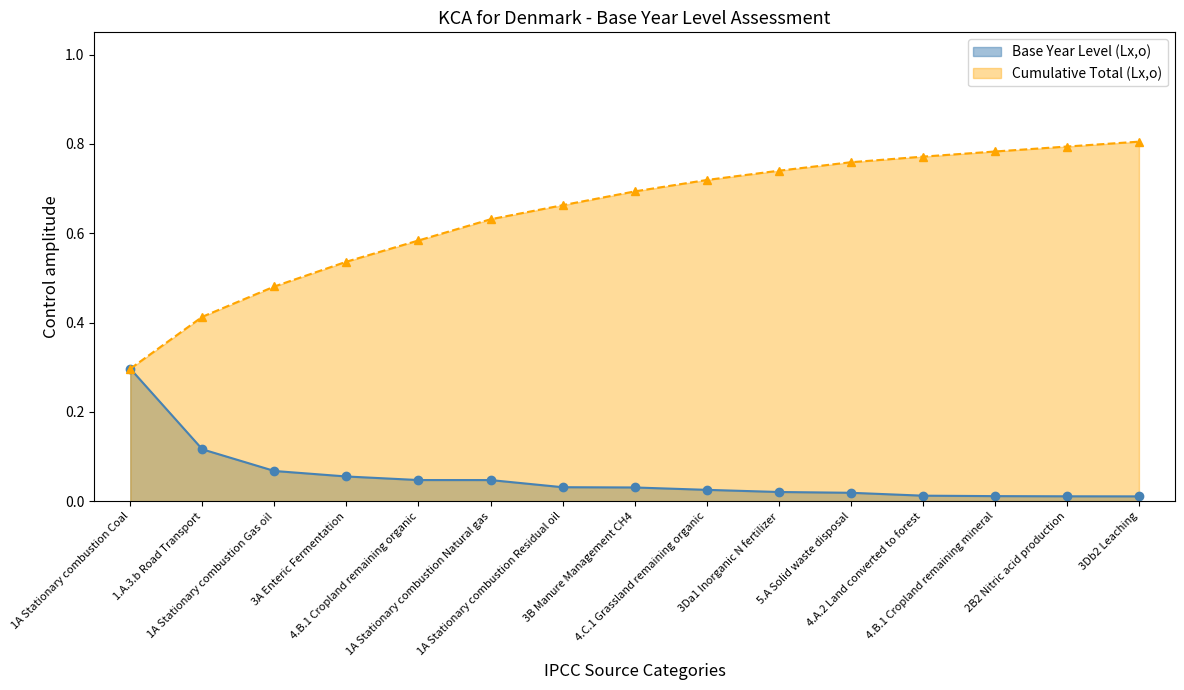

What position from the left is 3Db2 Leaching?

15